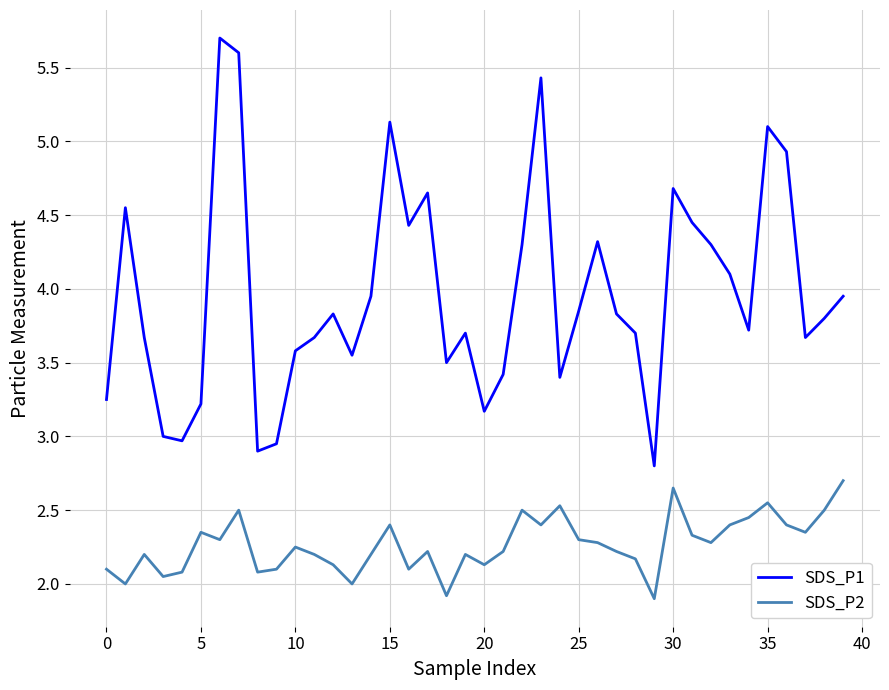

Which series has the widest spread of values?

SDS_P1